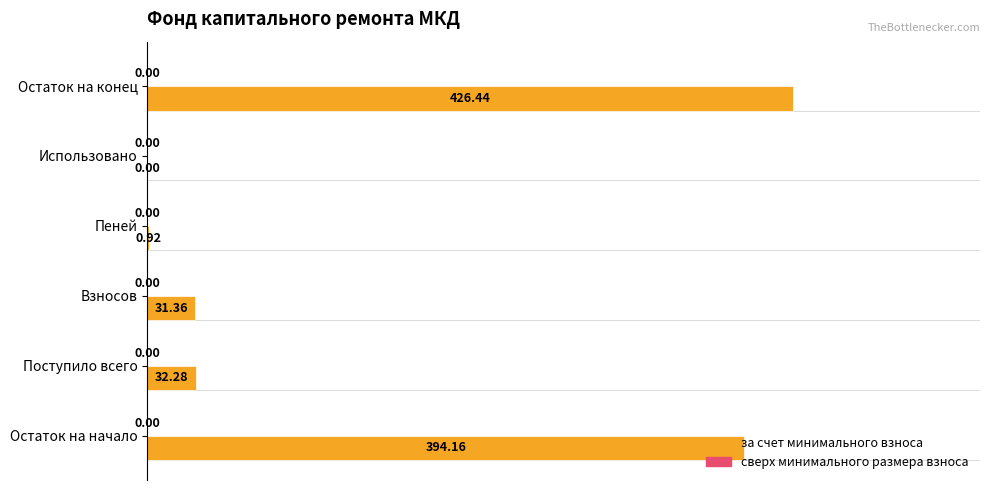

What is the change in value from Остаток на начало to Взносов?

-72.6